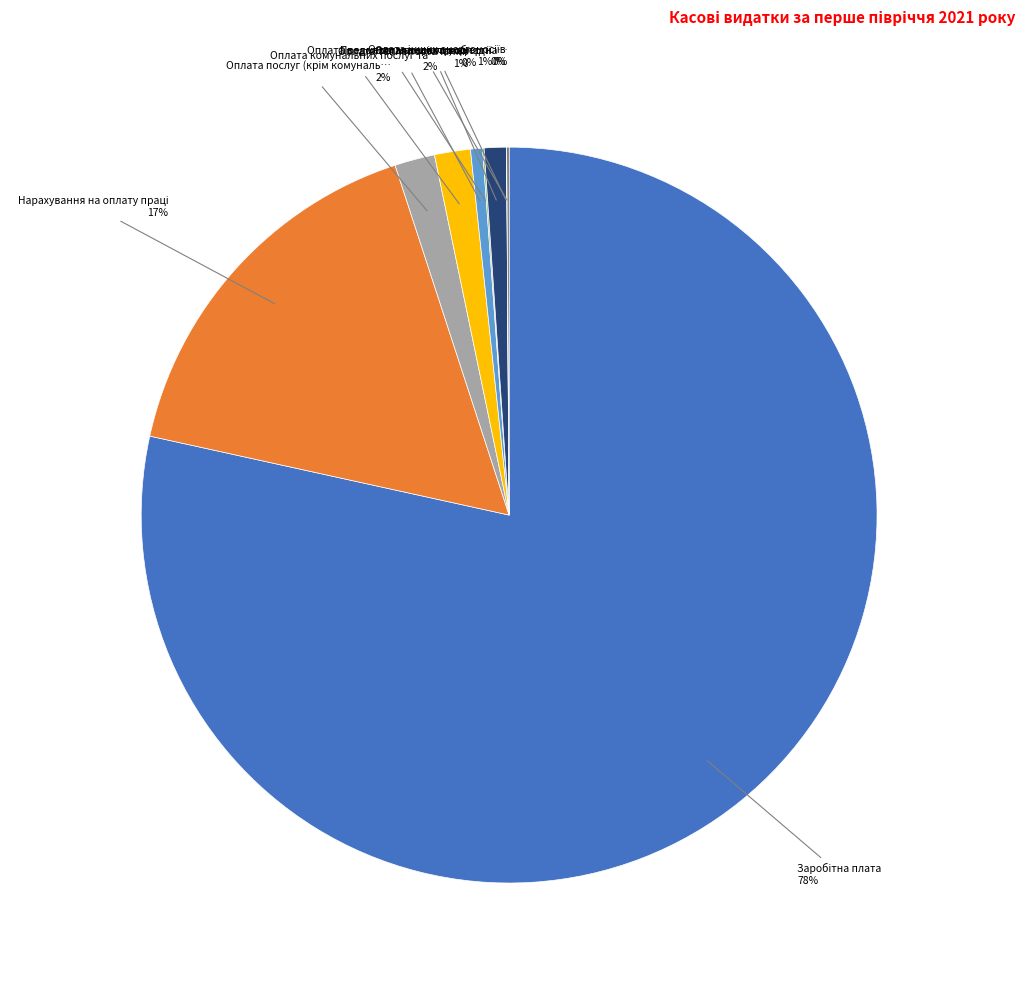

To the nearest percent, what is the average slice percentage?

11%